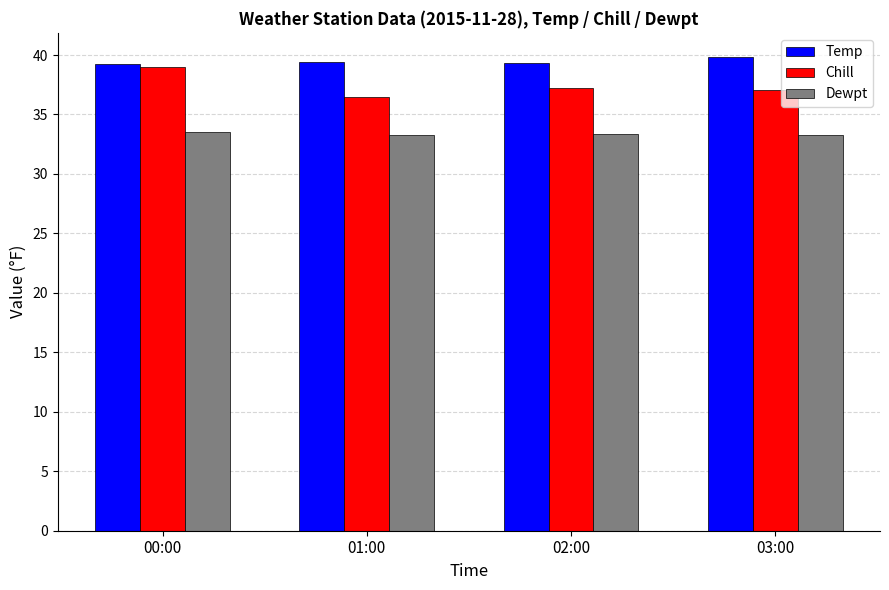

What is the label of the 4th bar from the left?

03:00